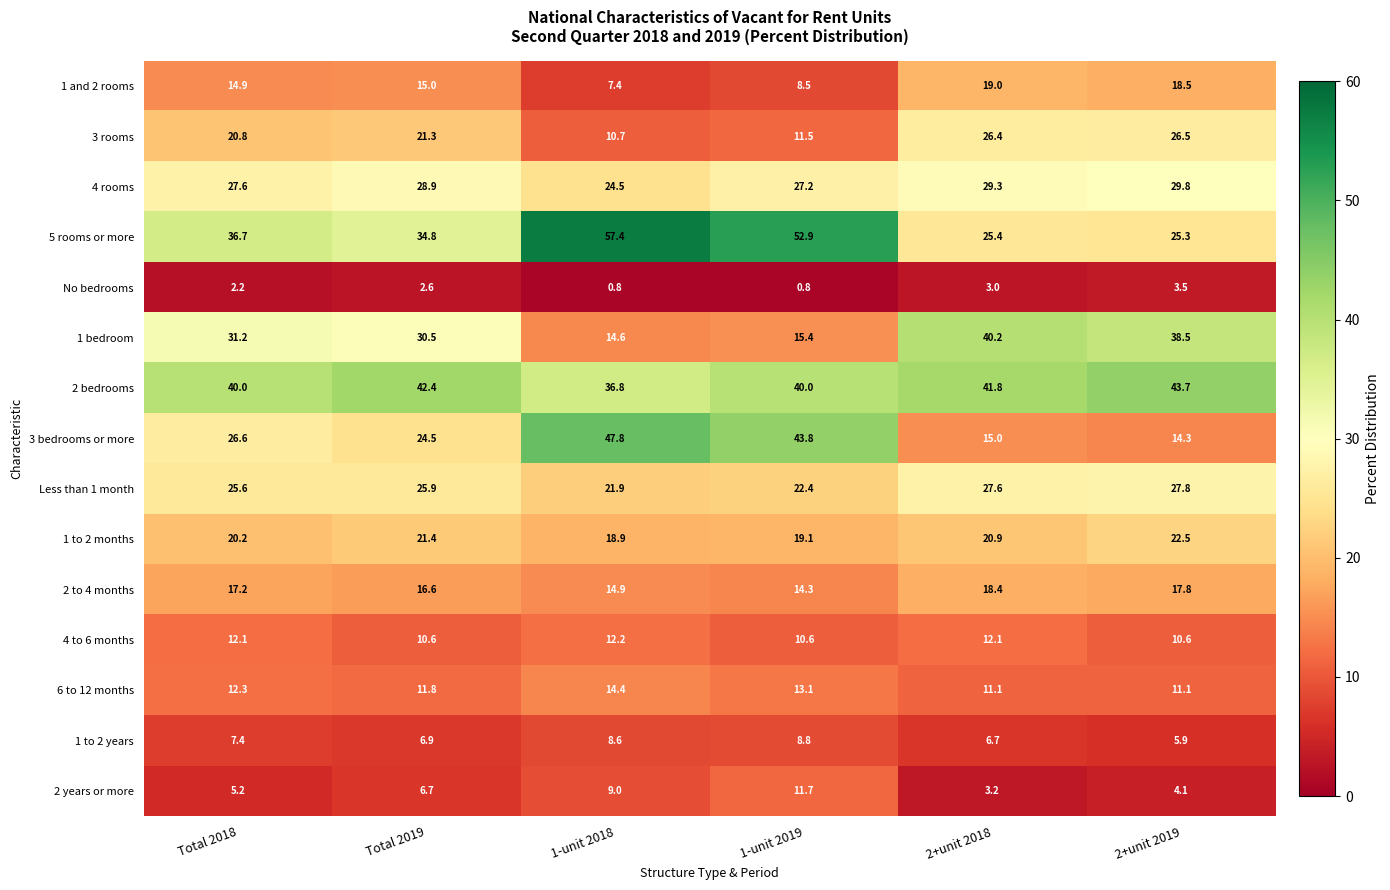

Between Total 2018 and 1-unit 2019, which series saw the biggest shift?

3 bedrooms or more